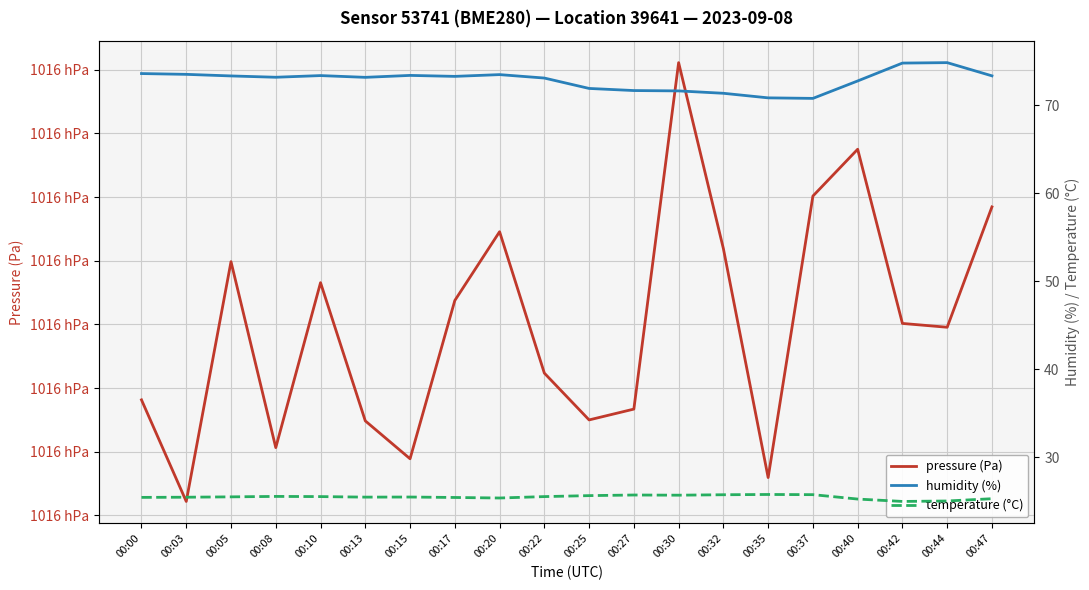

Where is the first local maximum for pressure (Pa)?

00:05